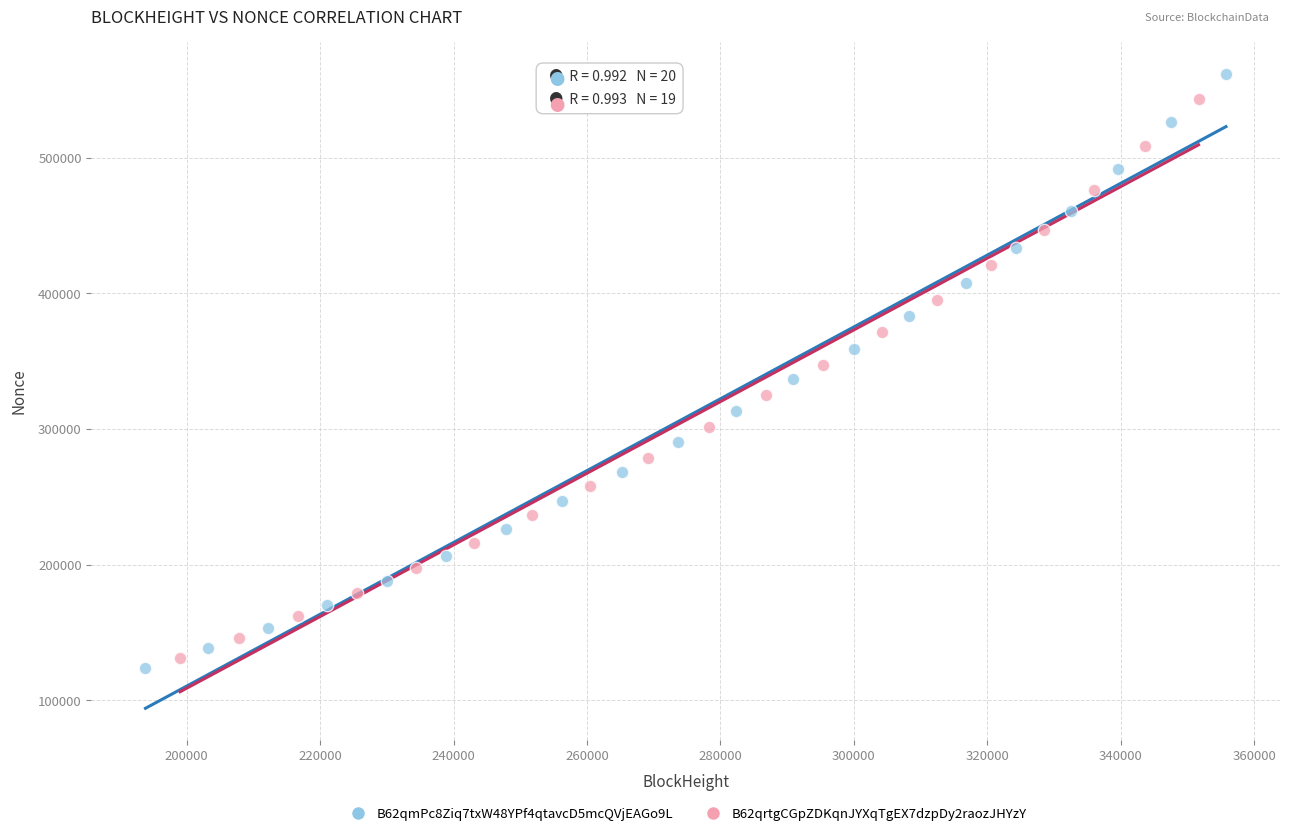

Which series contains the highest Y value?

B62qmPc8Ziq7txW48YPf4qtavcD5mcQVjEAGo9L